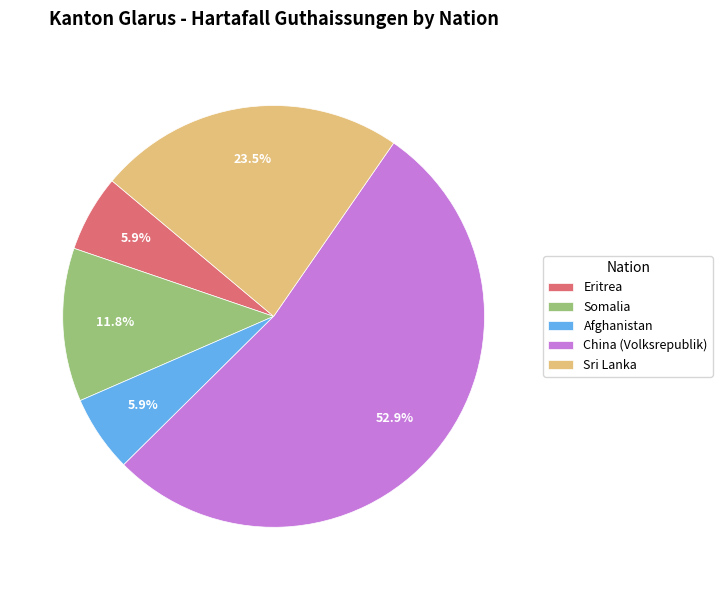

To the nearest percent, what is the difference between the Somalia and China (Volksrepublik) slice percentages?

41%